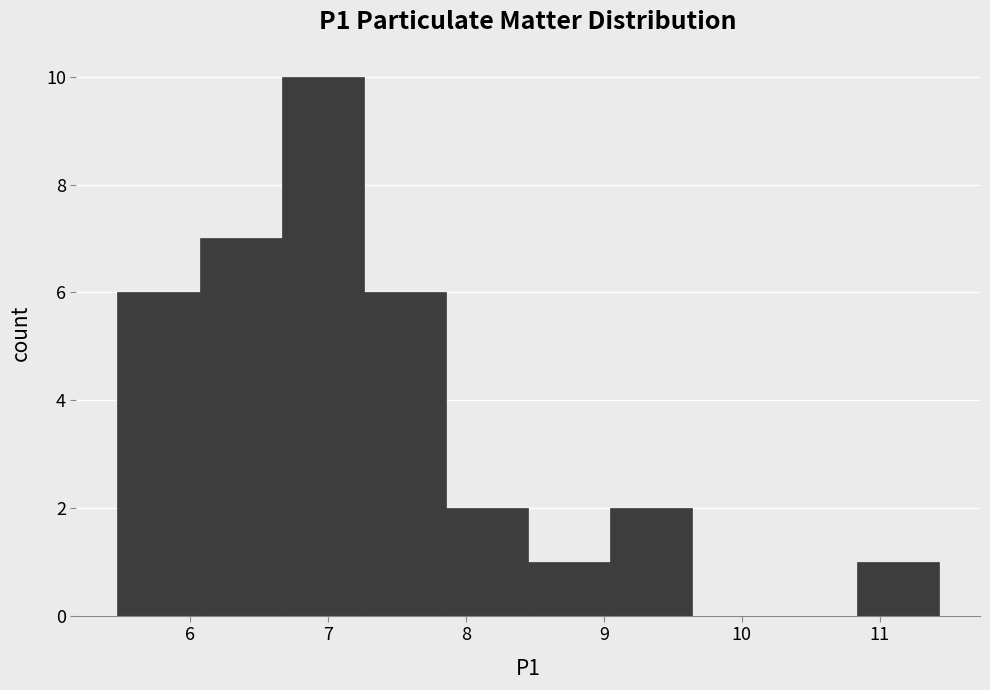

Over which range of the x-axis is the bar tallest?

6.7 to 7.3